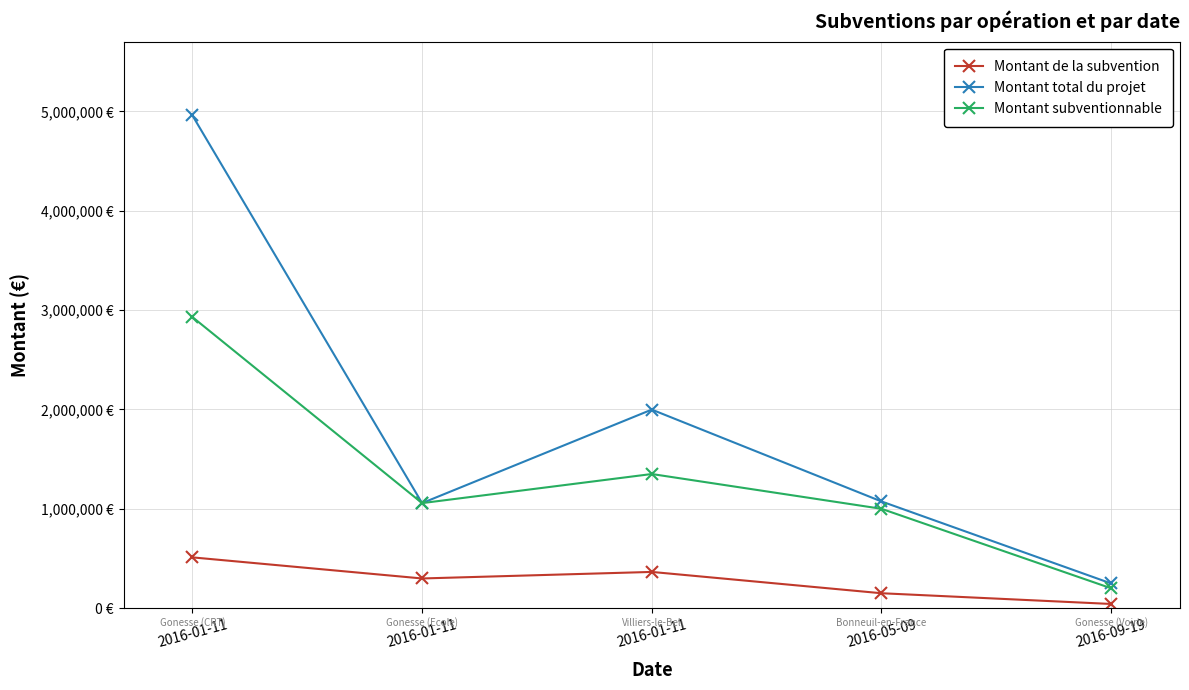

Does the chart have visible grid lines?

Yes